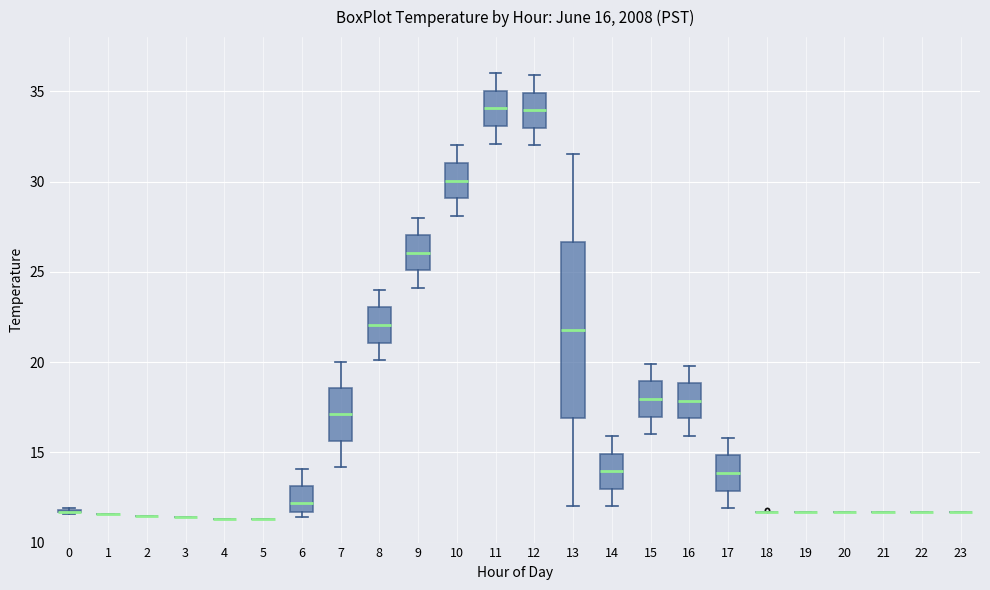

Which box is the tallest, from its lower edge to its upper edge?

13